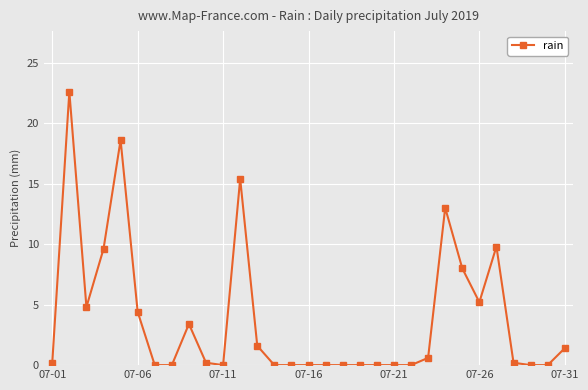

True or false: there are more than 2 points higher than both neighbors.

True